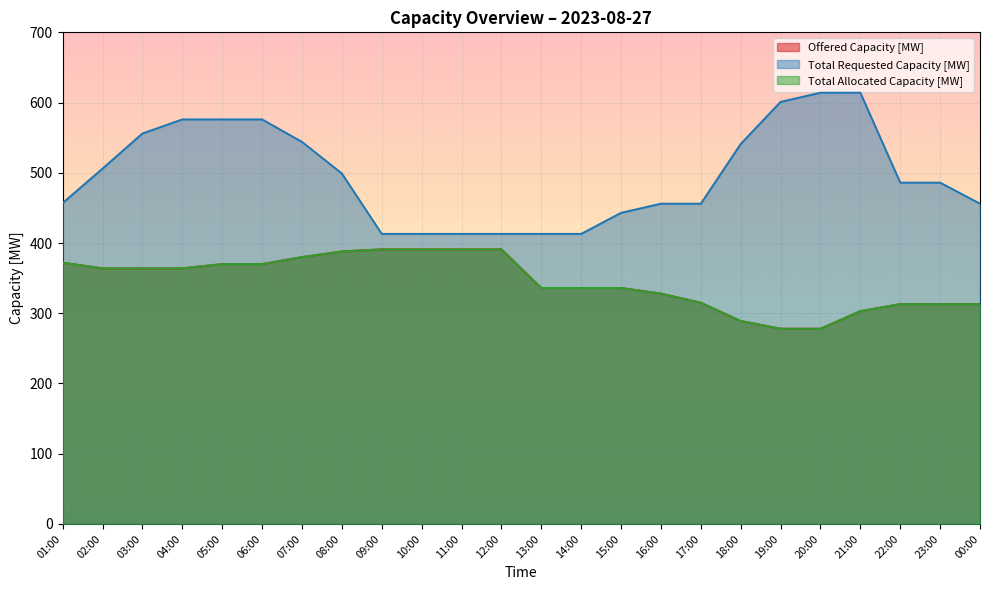

Which series has the widest spread of values?

Total Requested Capacity [MW]